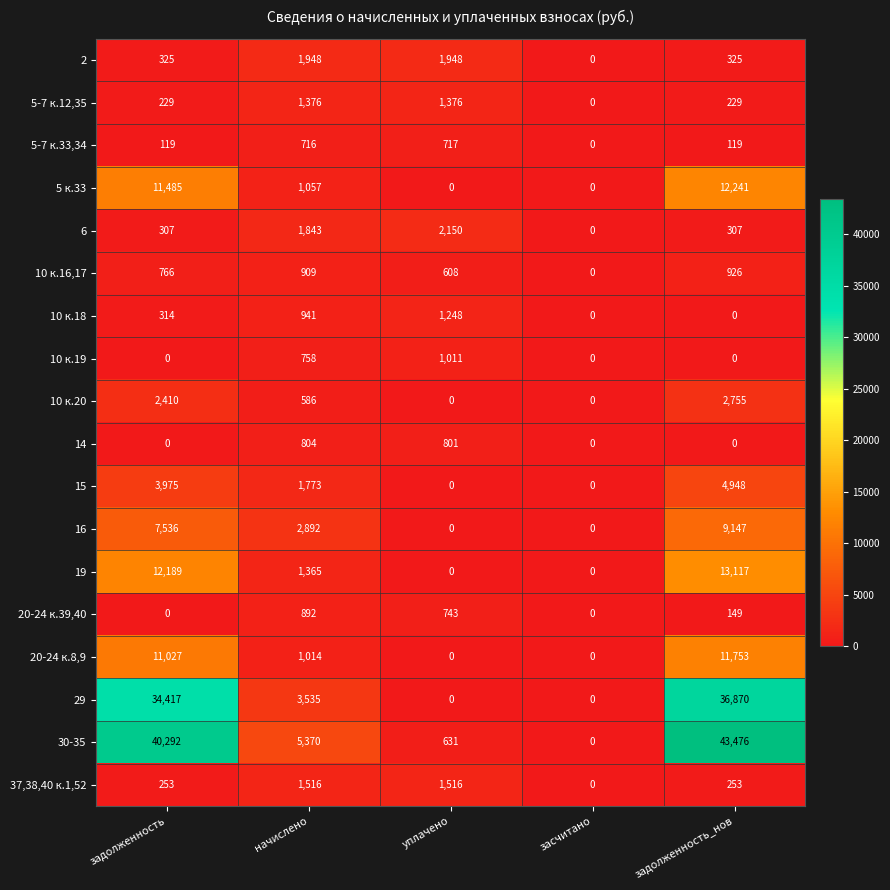

The value of 29 at начислено is 3535. True or false?

True